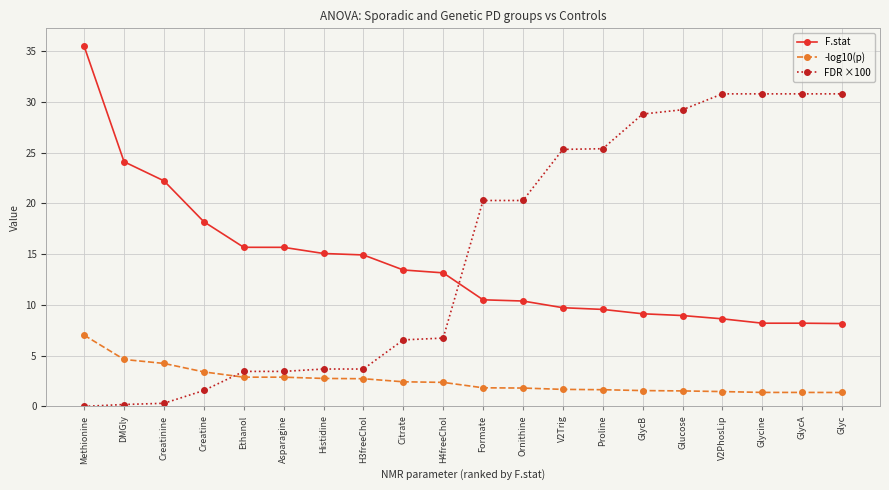

Rank the series by their maximum value, from lowest to highest.

-log10(p), FDR ×100, F.stat